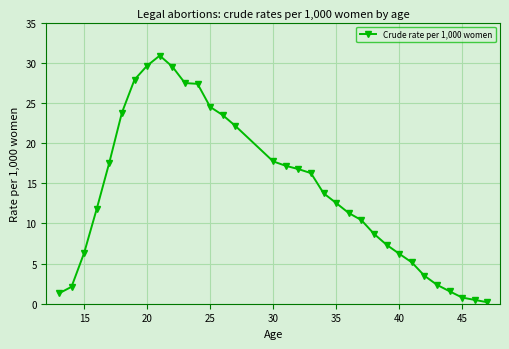

What is the value of the 3rd point from the left?

6.3